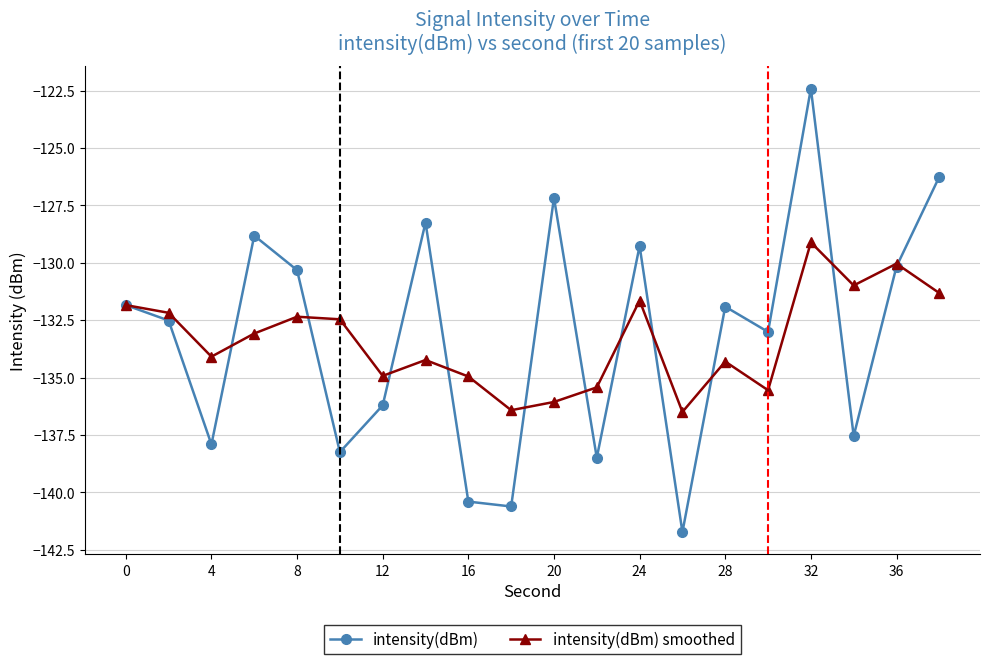

What is the minimum value for intensity(dBm)?

-141.7